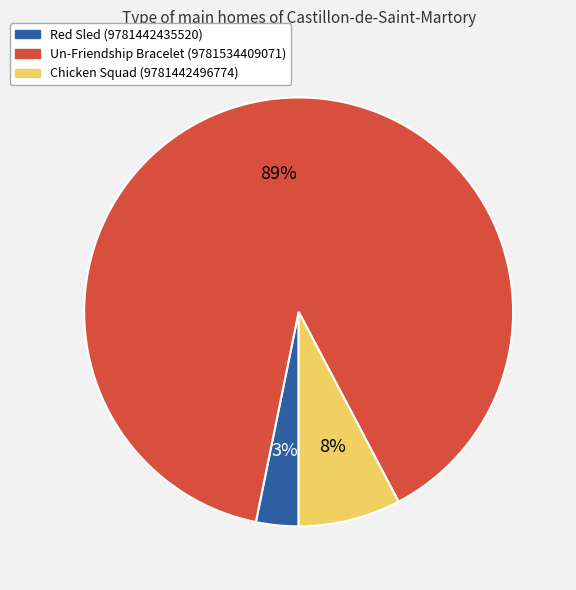

To the nearest percent, what portion does Un-Friendship Bracelet (9781534409071) represent?

89%